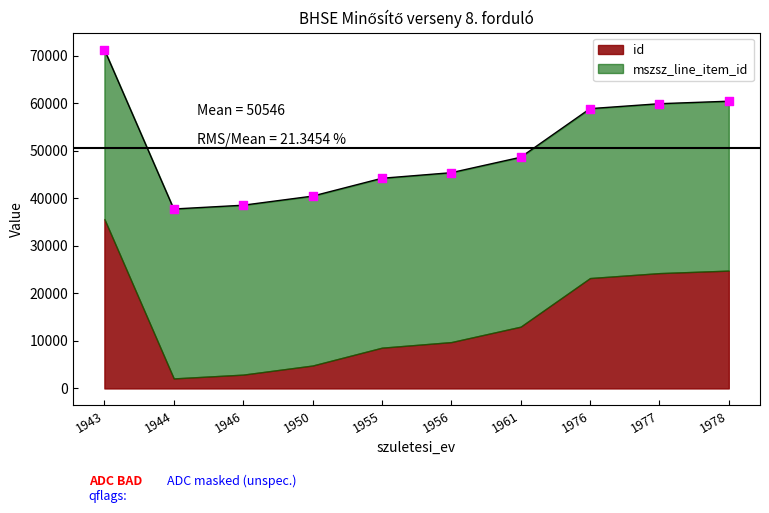

Which has a higher value, 1978 or 1955?

1978